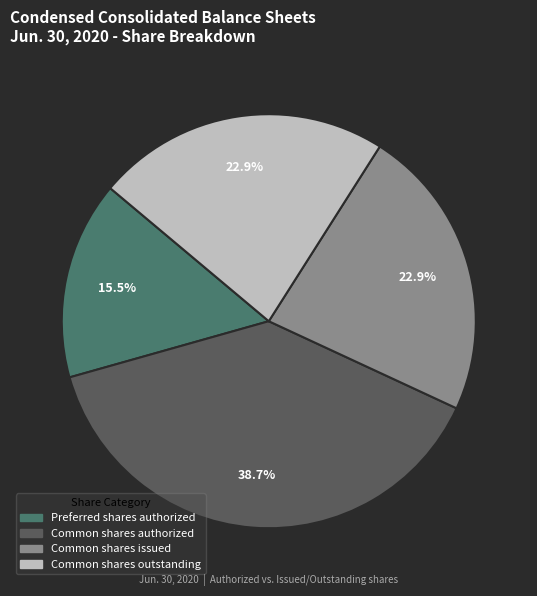

Does any single category account for the majority?

No